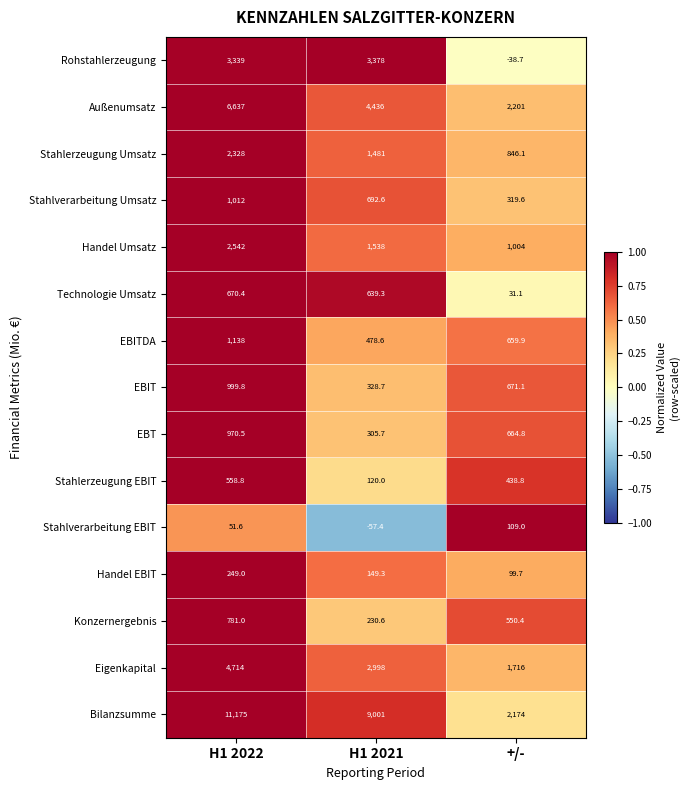

What is the highest value of the Stahlerzeugung Umsatz series?

2328.0